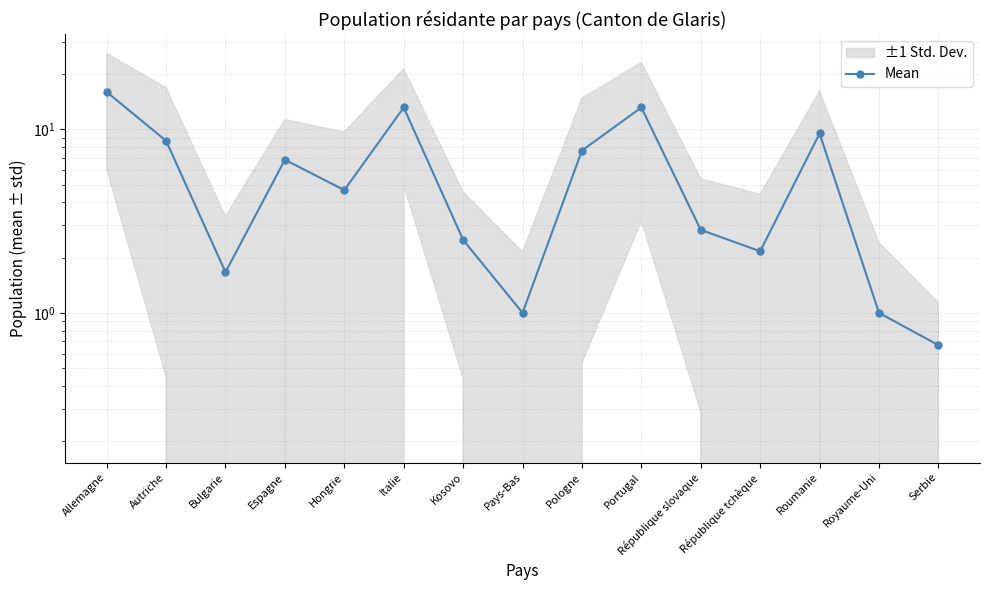

At which label is the value closest to 8?

Pologne